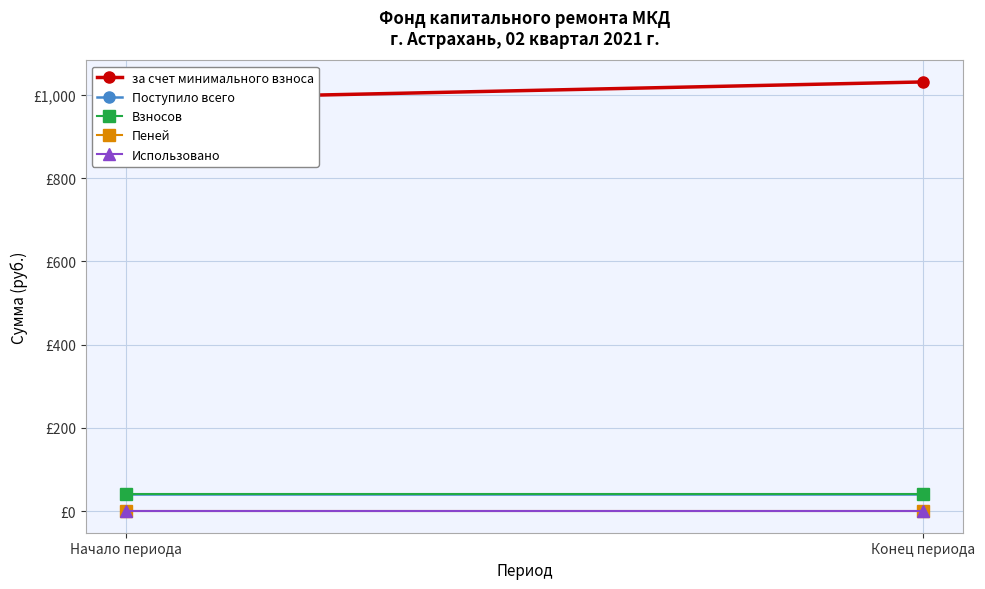

What is the average value of the Поступило всего series?

41.5